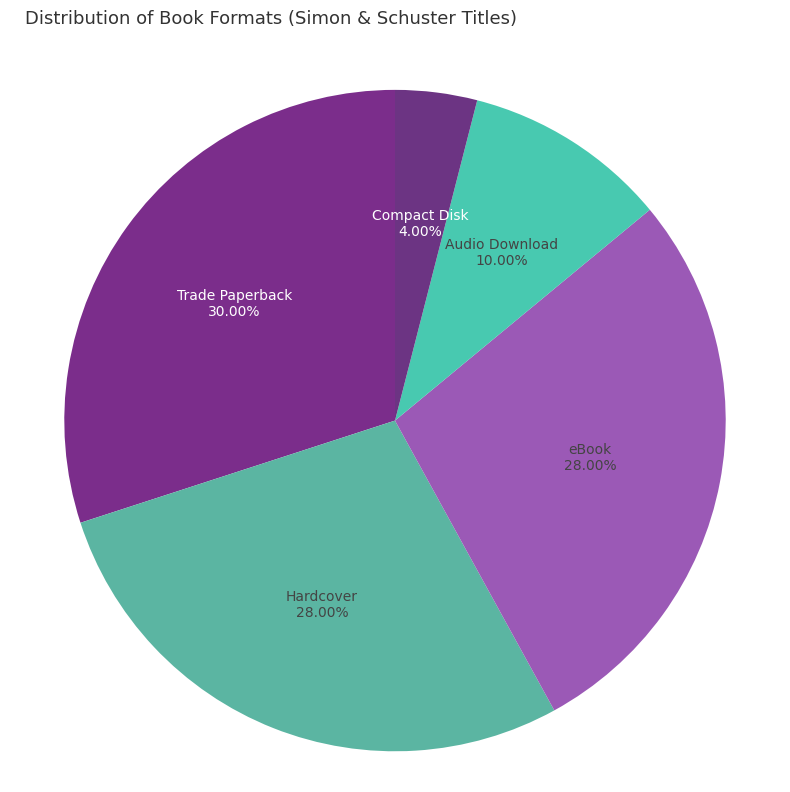

How many slices are in this pie chart?

5